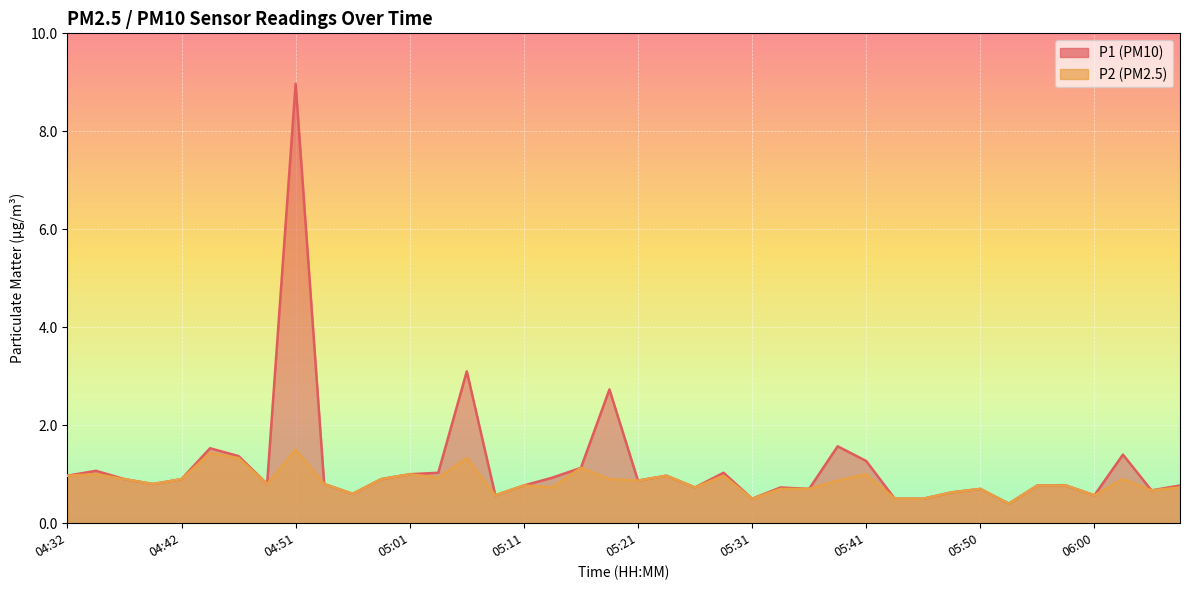

At which label does P1 reach its minimum?

05:53